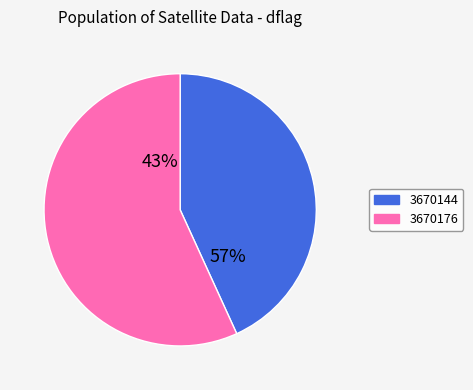

What is the smallest slice in the pie chart?

3670144